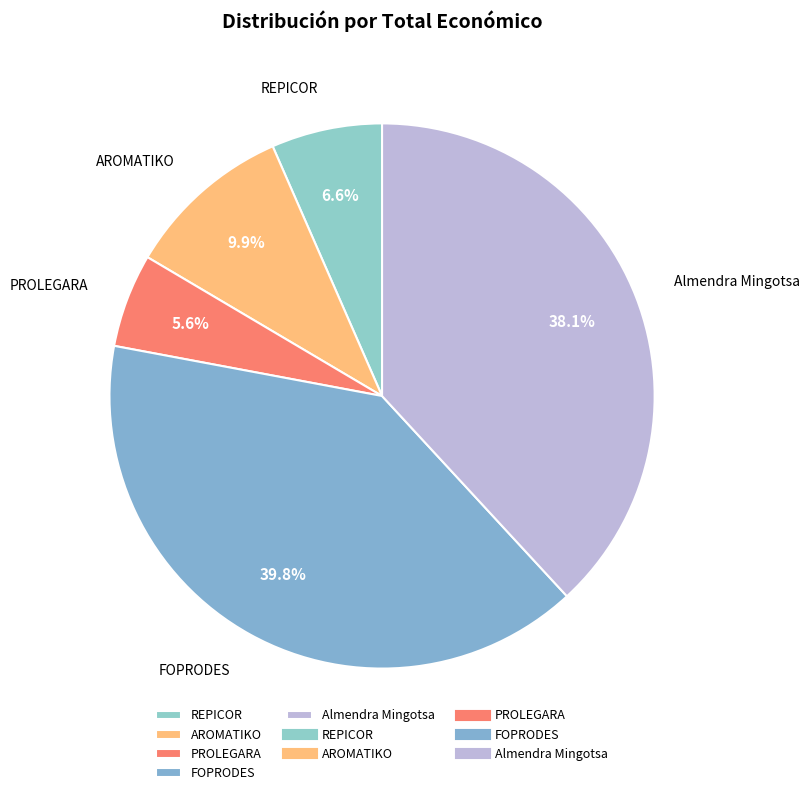

Is PROLEGARA the majority of the pie?

No